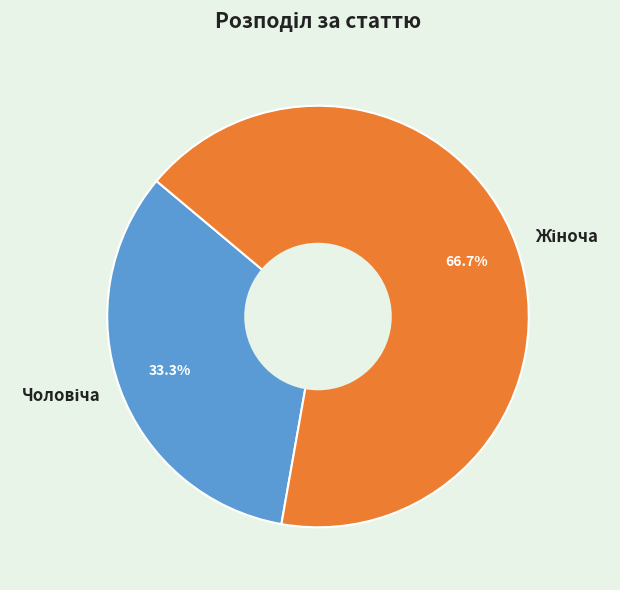

Does any single category account for the majority?

Yes